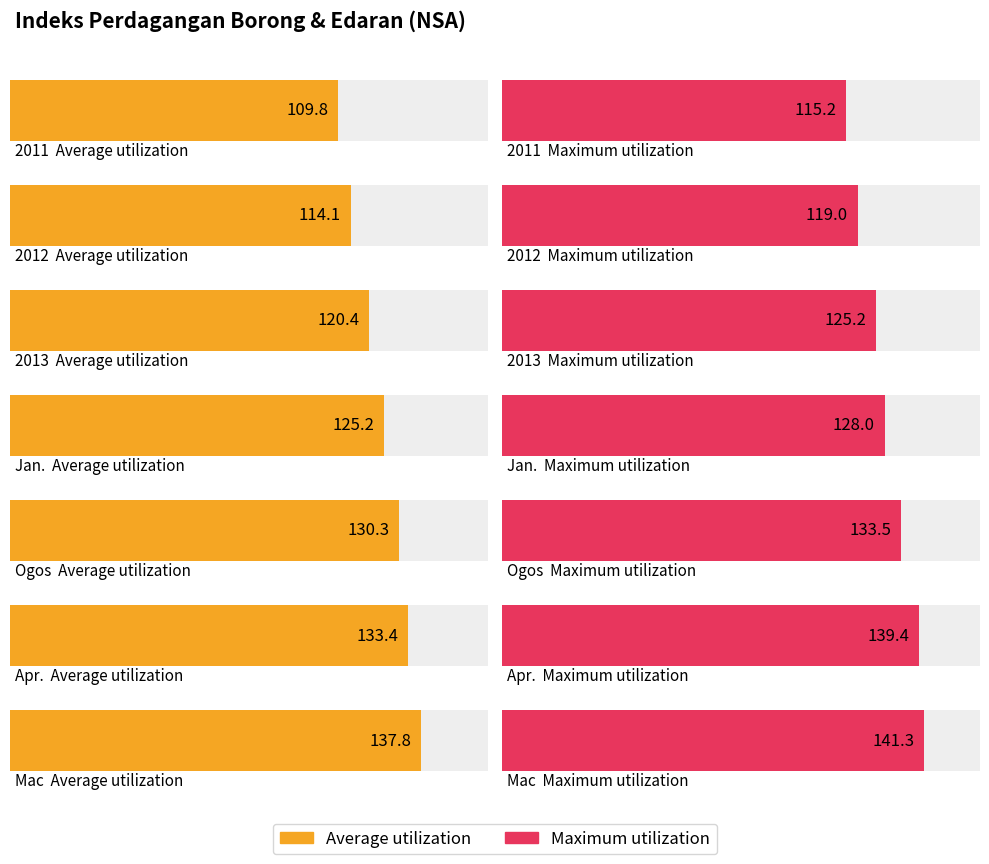

Reading left to right, transcribe all the data shown in this chart.

Average utilization: 2011=109.8	2012=114.1	2013=120.4	Jan.=125.2	Ogos=130.3	Apr.=133.4	Mac=137.8
Maximum utilization: 2011=115.2	2012=119.0	2013=125.2	Jan.=128.0	Ogos=133.5	Apr.=139.4	Mac=141.3